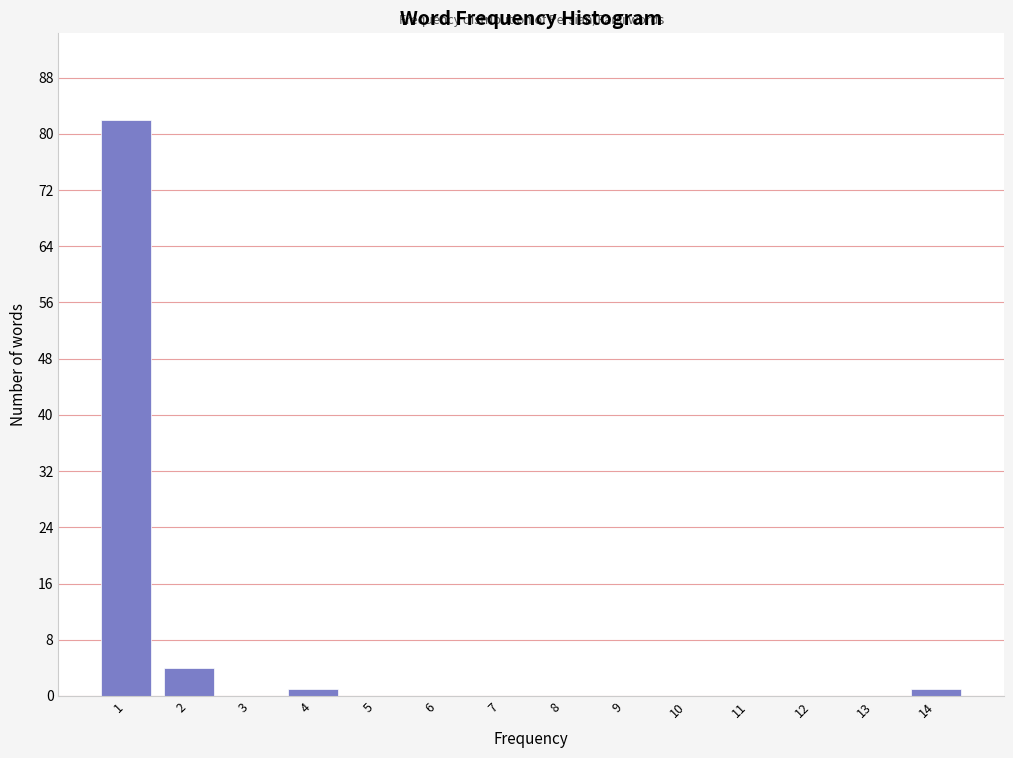

Reading right to left, what are all the values shown in this chart?

14=1	13=0	12=0	11=0	10=0	9=0	8=0	7=0	6=0	5=0	4=1	3=0	2=4	1=82